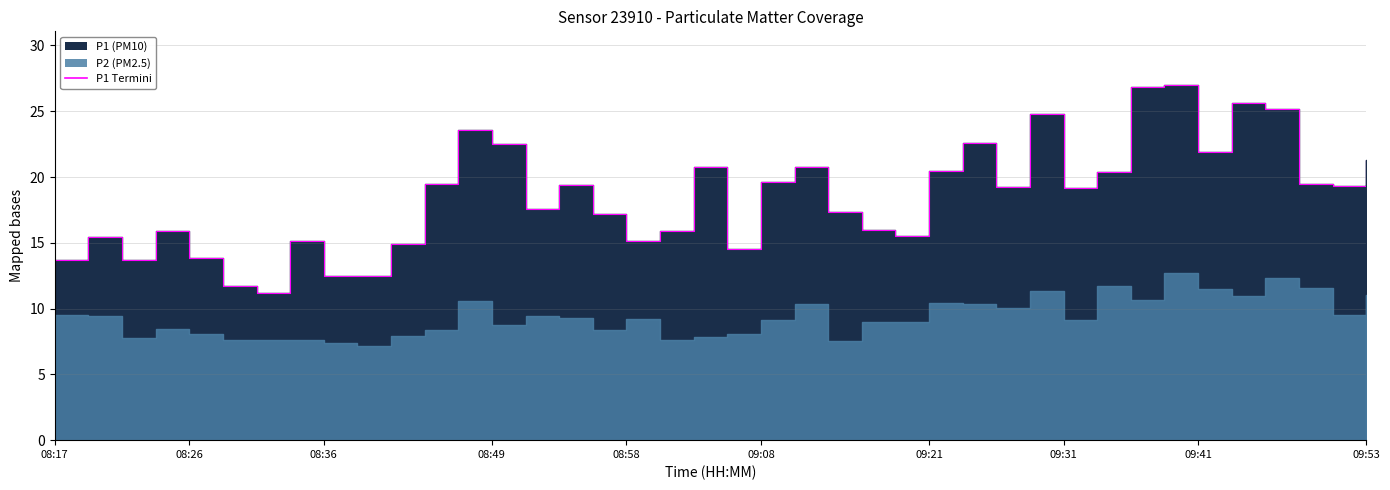

True or false: the data shows 9.5 at 08:49.

False